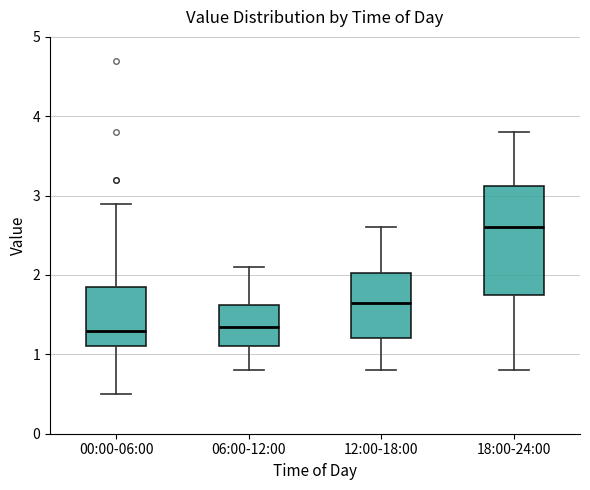

Which box is the tallest, from its lower edge to its upper edge?

18:00-24:00